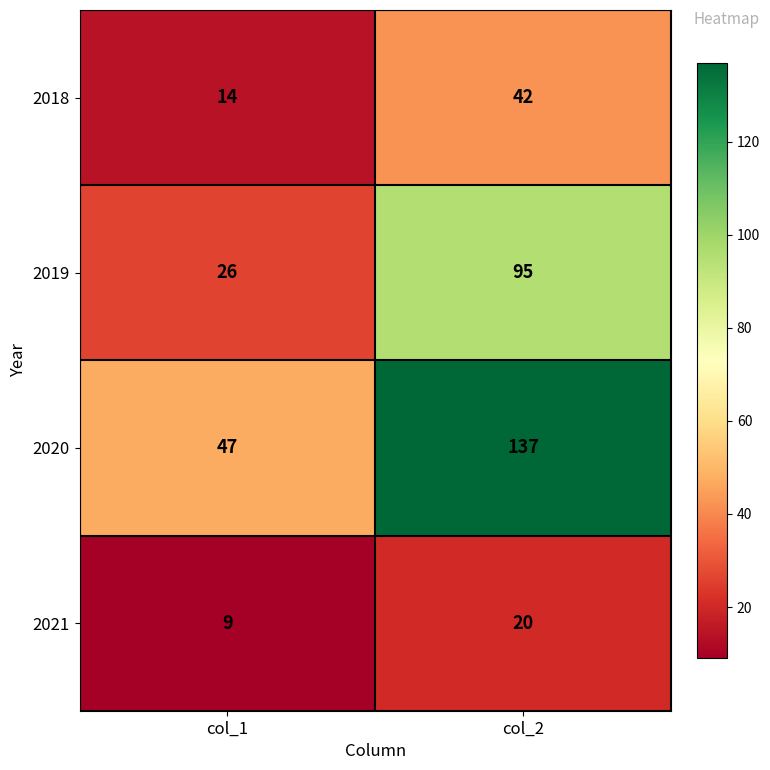

Reading left to right, extract all data points from this chart.

2018: 14	42
2019: 26	95
2020: 47	137
2021: 9	20